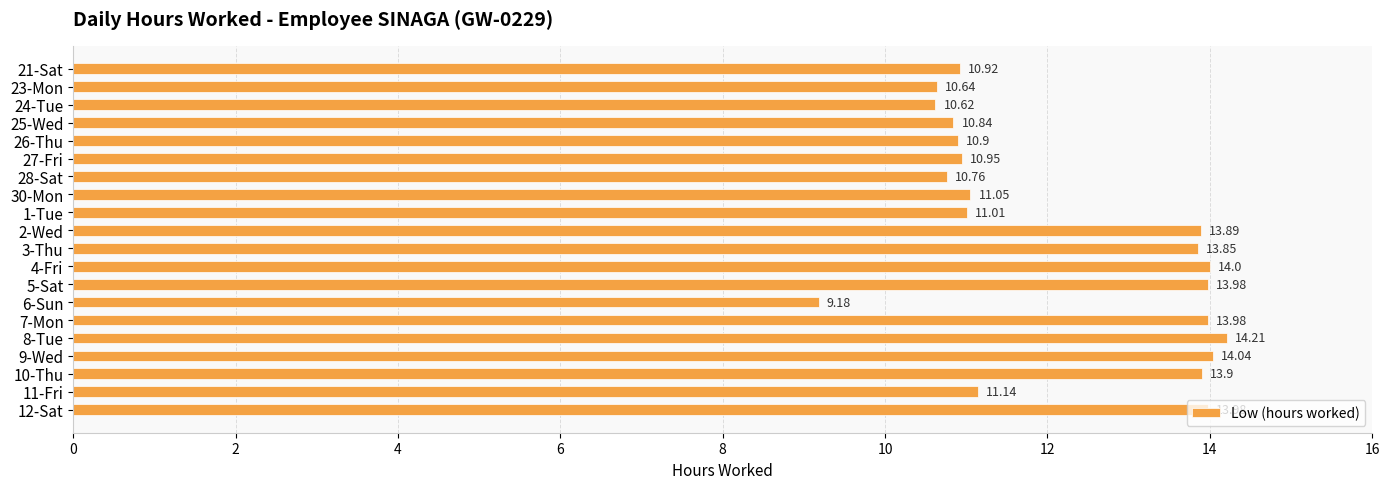

What is the change in value from 1-Tue to 3-Thu?

+2.8